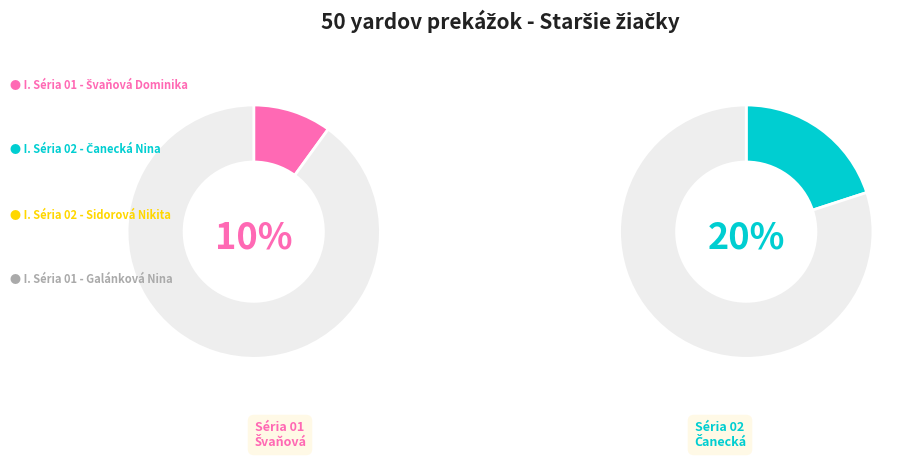

What percentage is the I. Séria 02 - Čanecká Nina slice, to the nearest percent?

20%